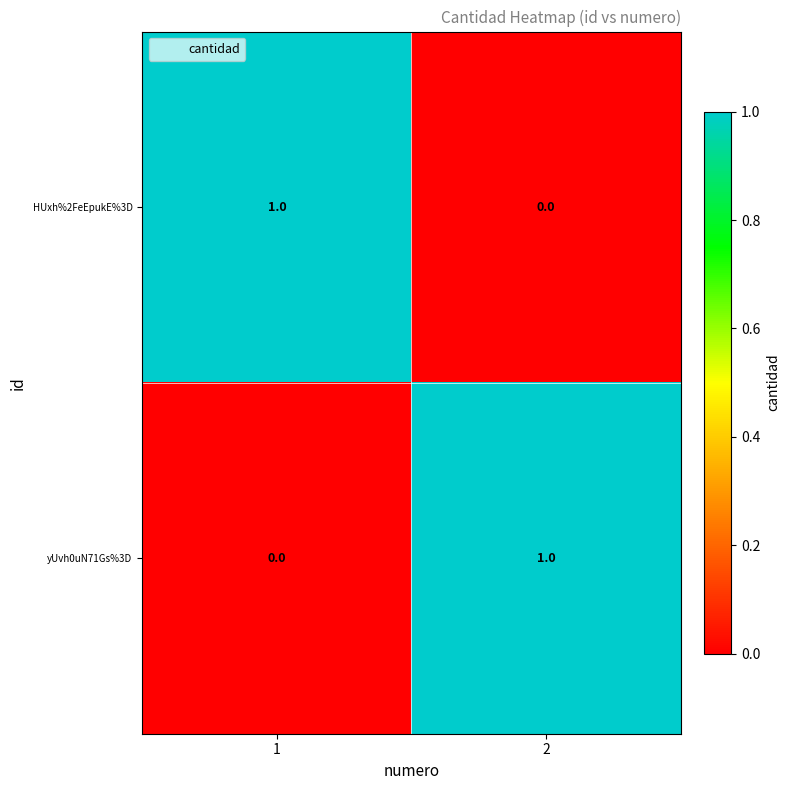

Is the value of HUxh%2FeEpukE%3D at 1 greater than the value of yUvh0uN71Gs%3D at 1?

Yes